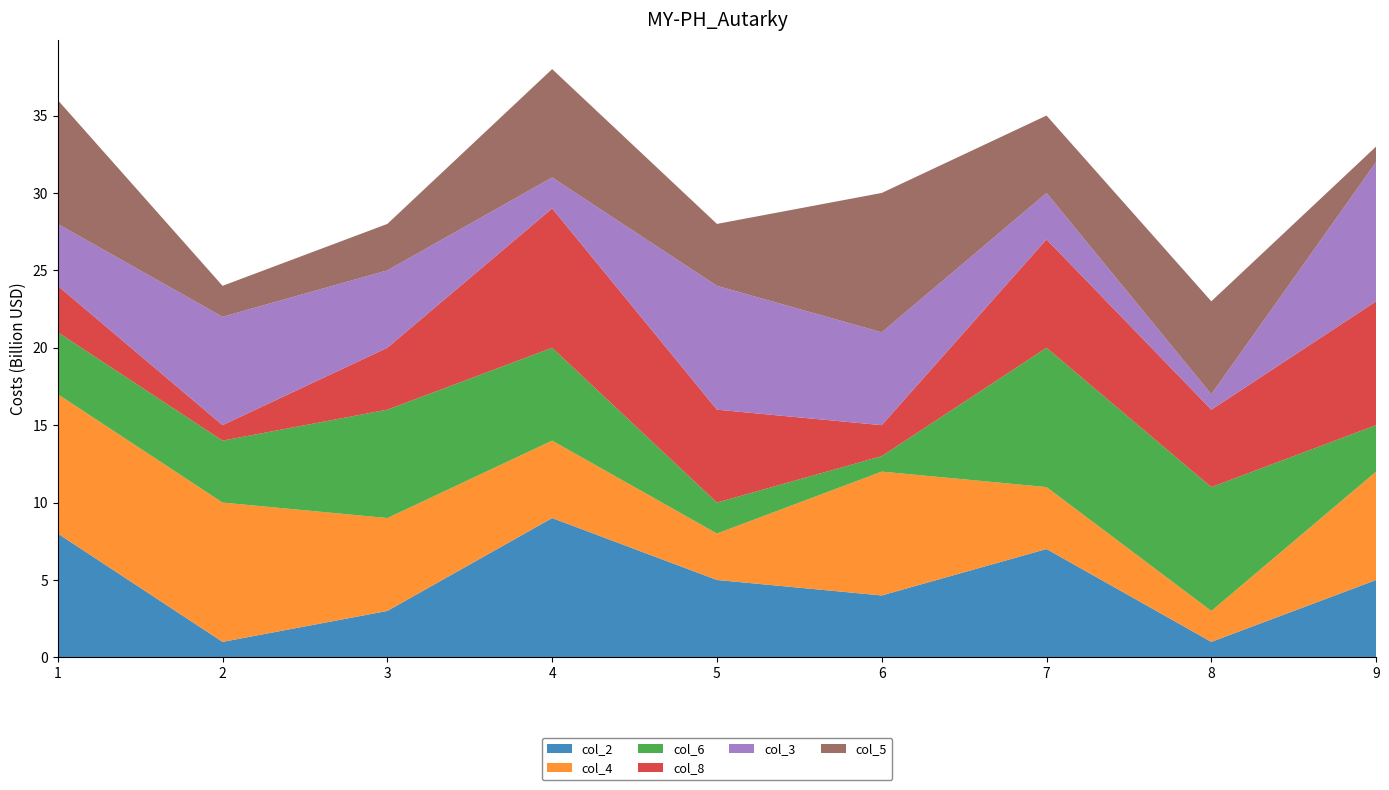

Reading left to right, list all the values displayed in this chart.

col_2: 8	1	3	9	5	4	7	1	5
col_4: 9	9	6	5	3	8	4	2	7
col_6: 4	4	7	6	2	1	9	8	3
col_8: 3	1	4	9	6	2	7	5	8
col_3: 4	7	5	2	8	6	3	1	9
col_5: 8	2	3	7	4	9	5	6	1